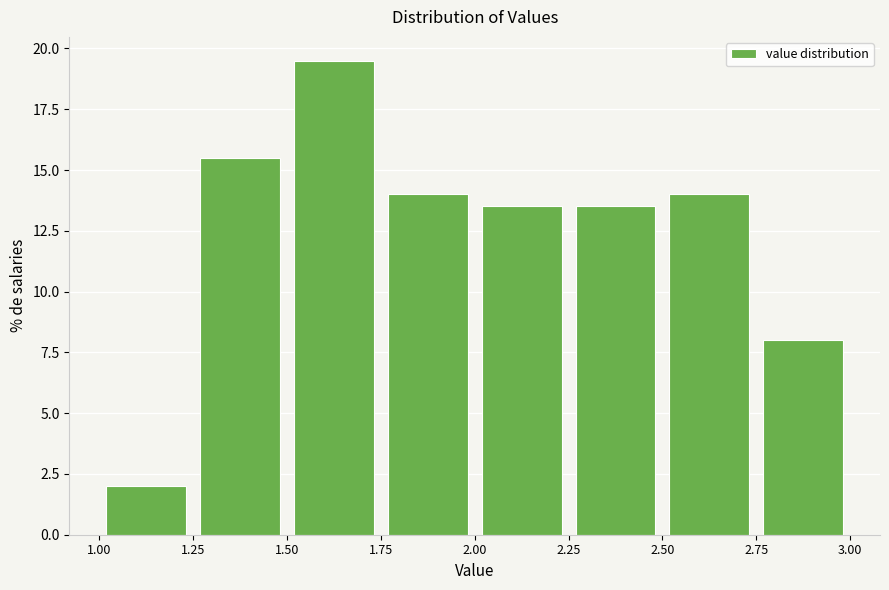

What is the height of the bar covering 2.50 to 2.75 on the x-axis? The values are not printed on the chart, so give them approximately, as read against the axis.

14.0